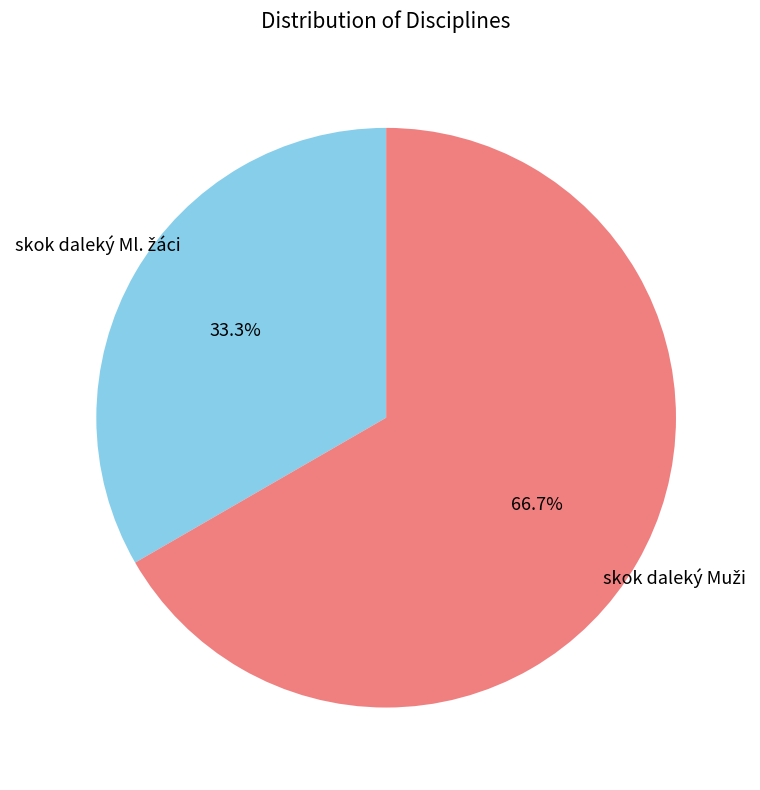

Does any single category account for the majority?

Yes